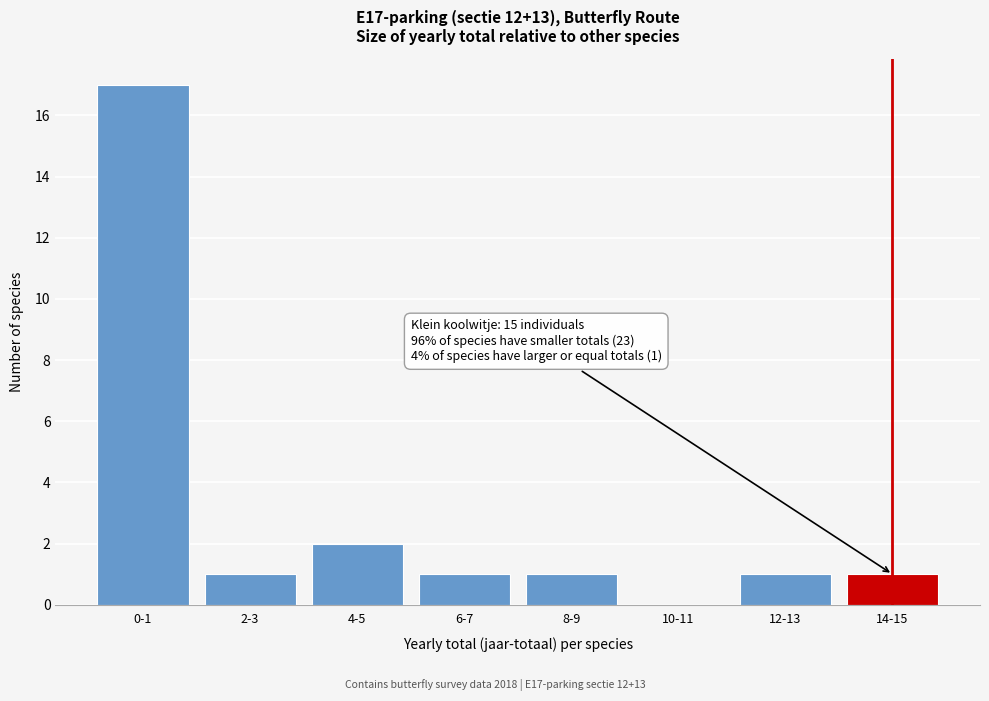

Reading left to right, what are all the values shown in this chart?

0-1=17	2-3=1	4-5=2	6-7=1	8-9=1	10-11=0	12-13=1	14-15=1